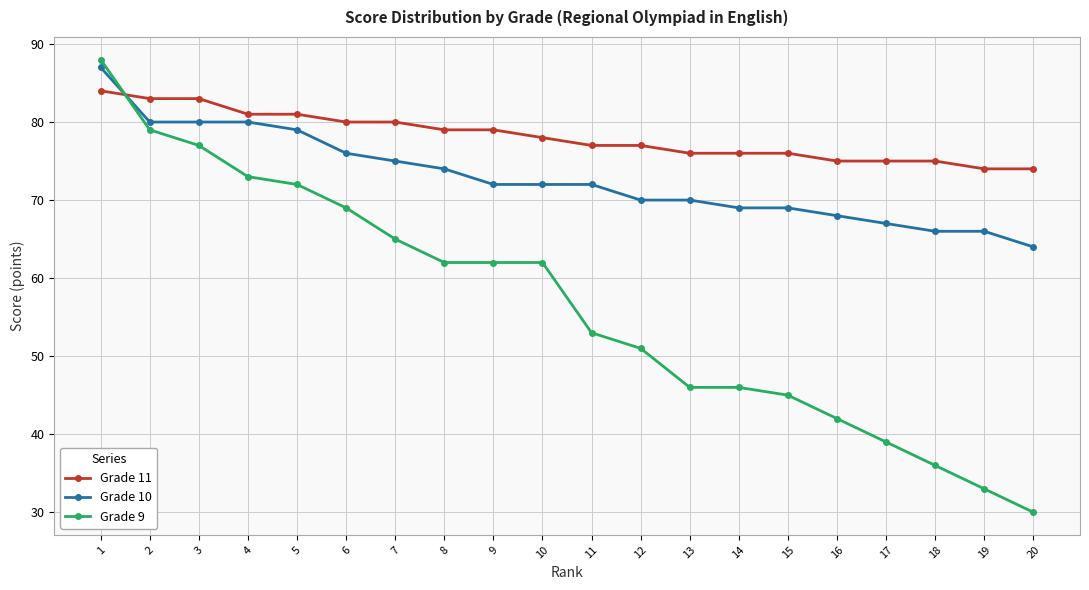

After their last crossing, which series has the higher values: Grade 11 or Grade 10?

Grade 11